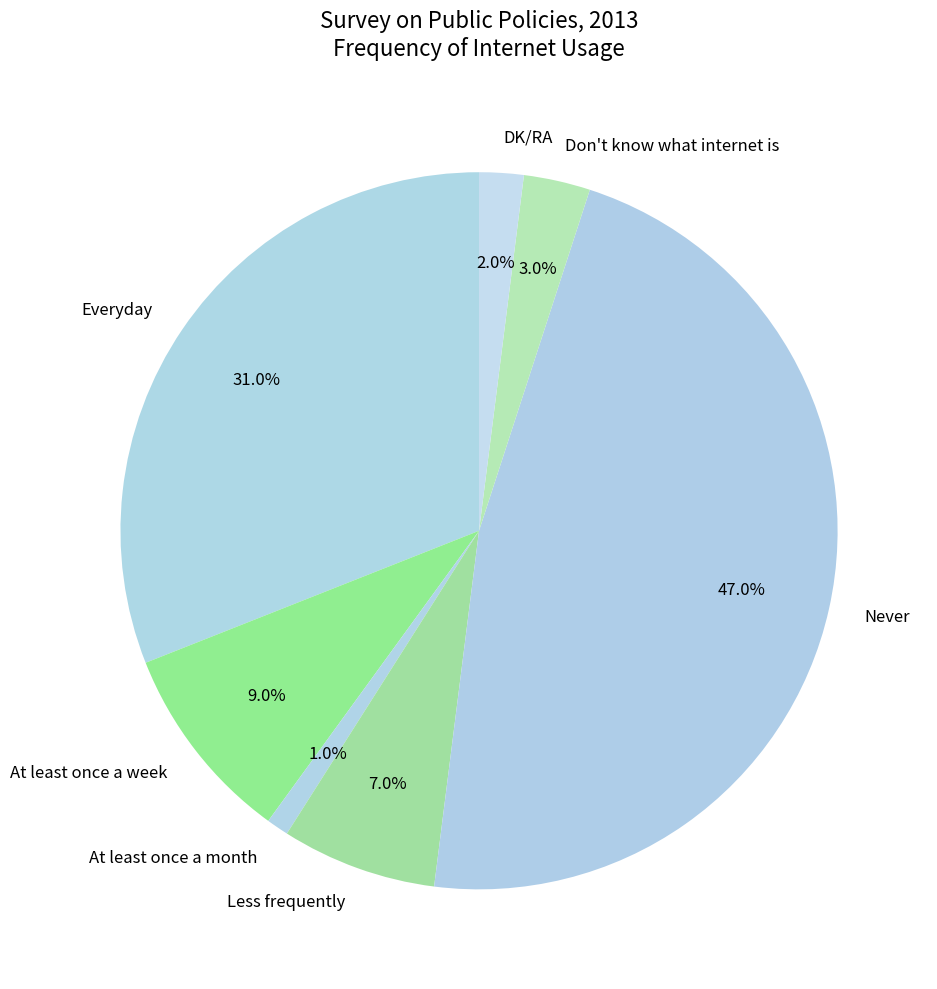

What percentage is NOT represented by At least once a week?

91.0%